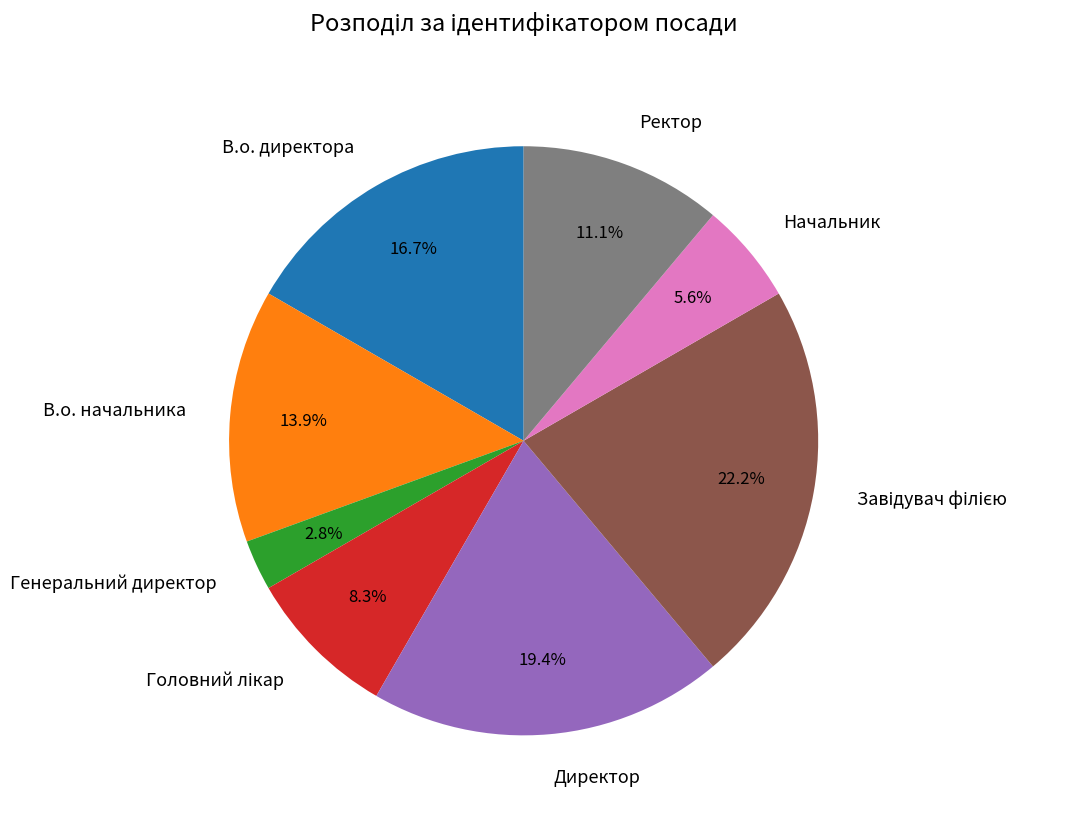

To the nearest percent, what is the difference between the Ректор and Начальник slice percentages?

6%